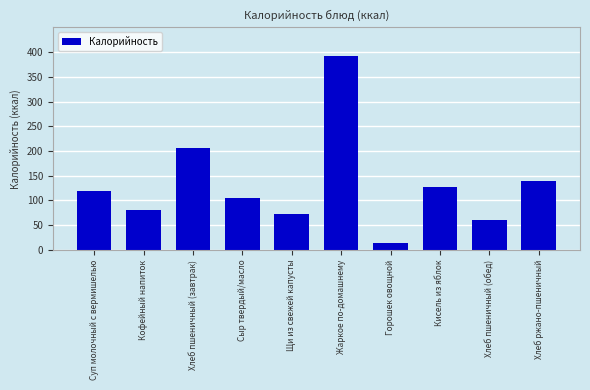

What is the change in value from Сыр твердый/масло to Горошек овощной?

-92